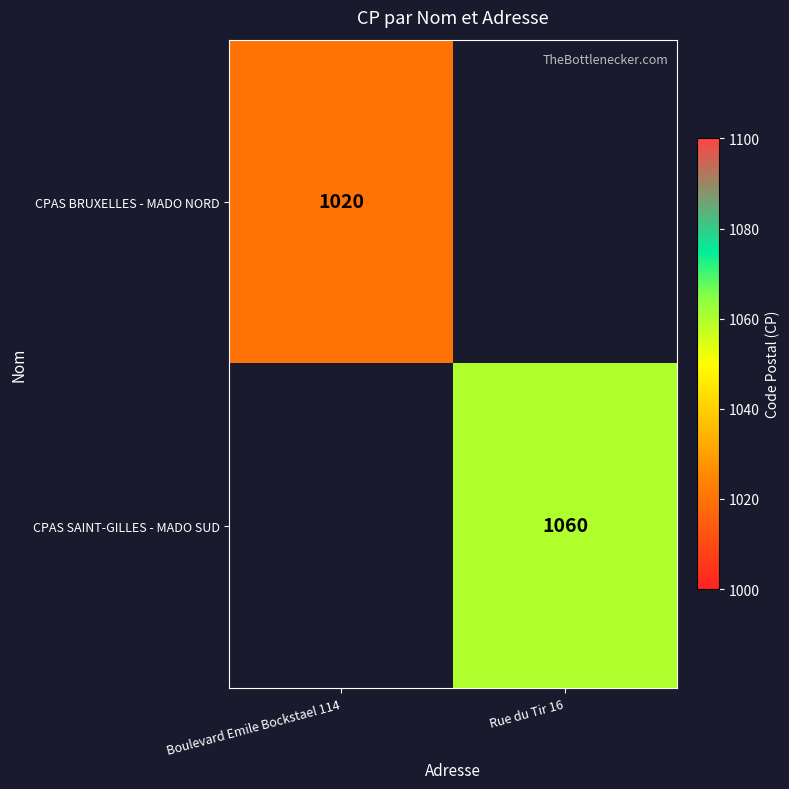

True or false: CPAS SAINT-GILLES - MADO SUD has a value of 1060 at Rue du Tir 16.

True